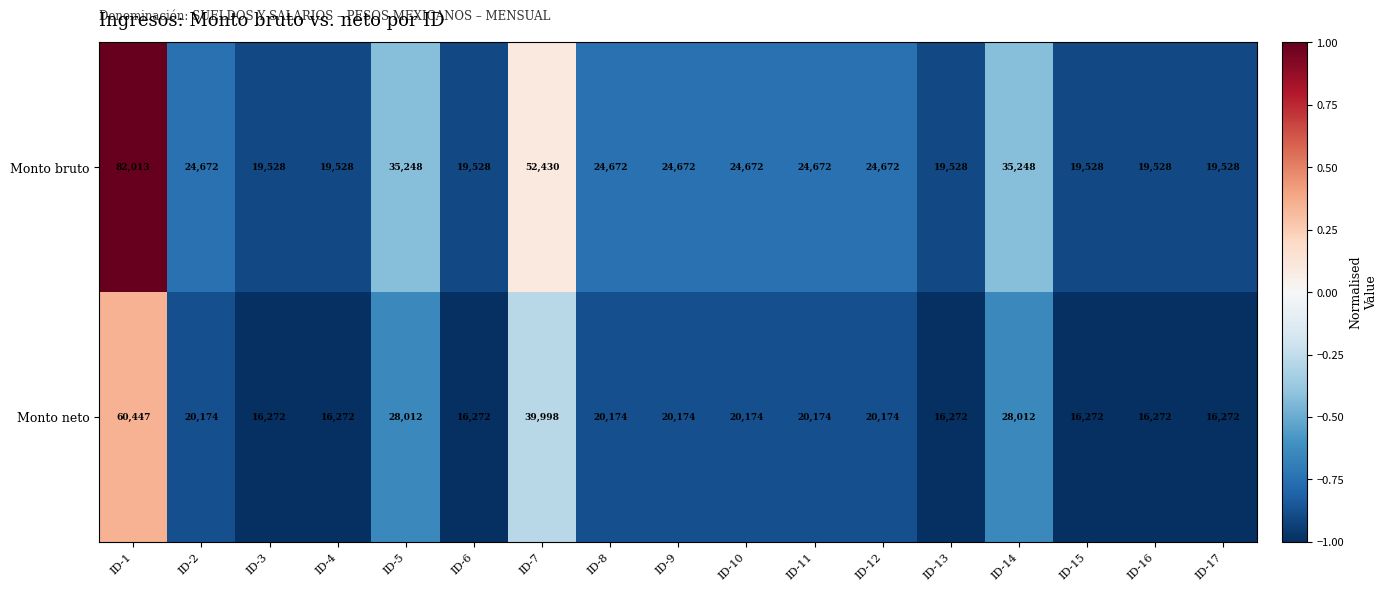

What is the difference between the second highest and minimum values in the Monto bruto series?

32902